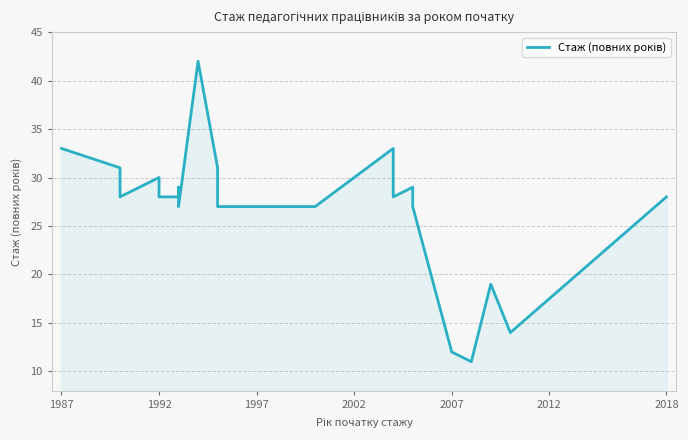

Is it true that the value at 1992 is 43?

False